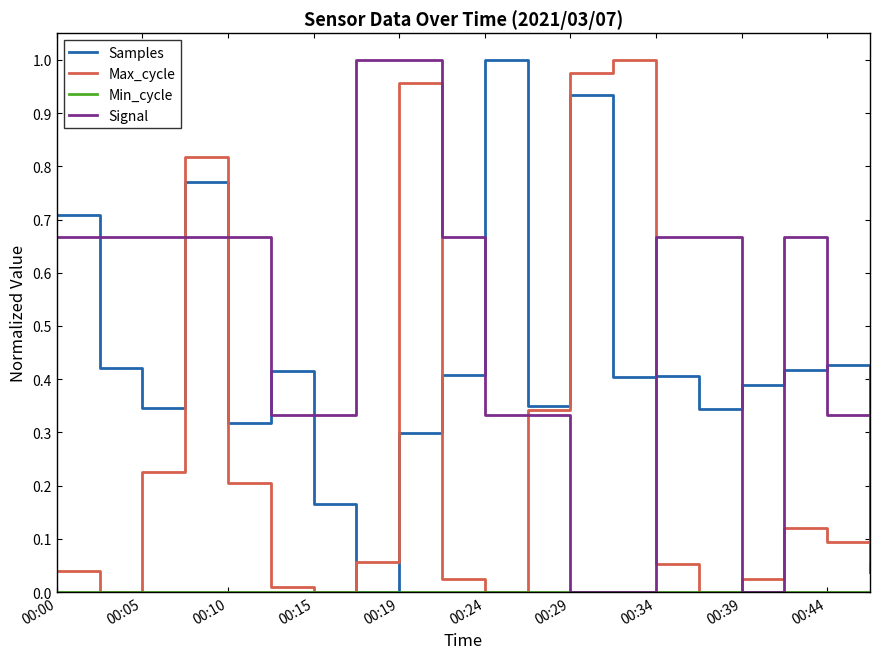

Which series has the largest total across all categories?

Signal